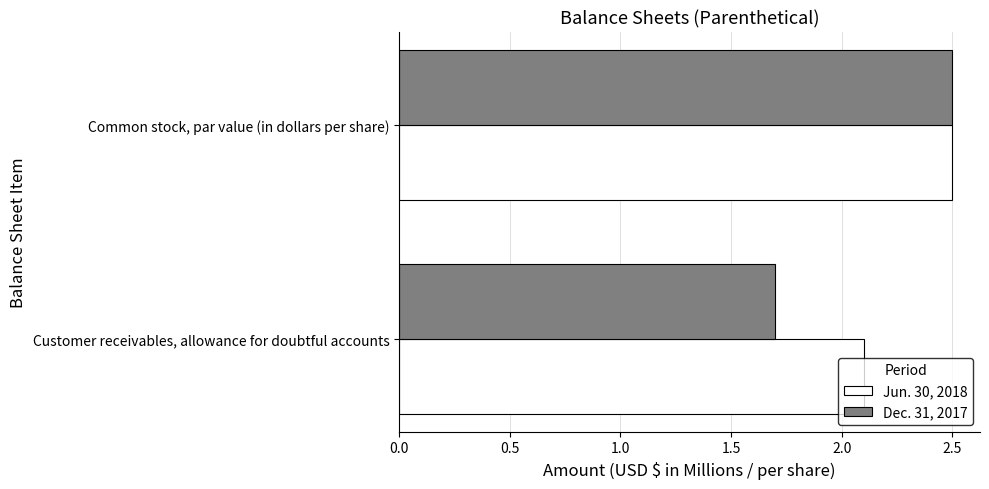

Which series has the largest range (max minus min)?

Dec. 31, 2017